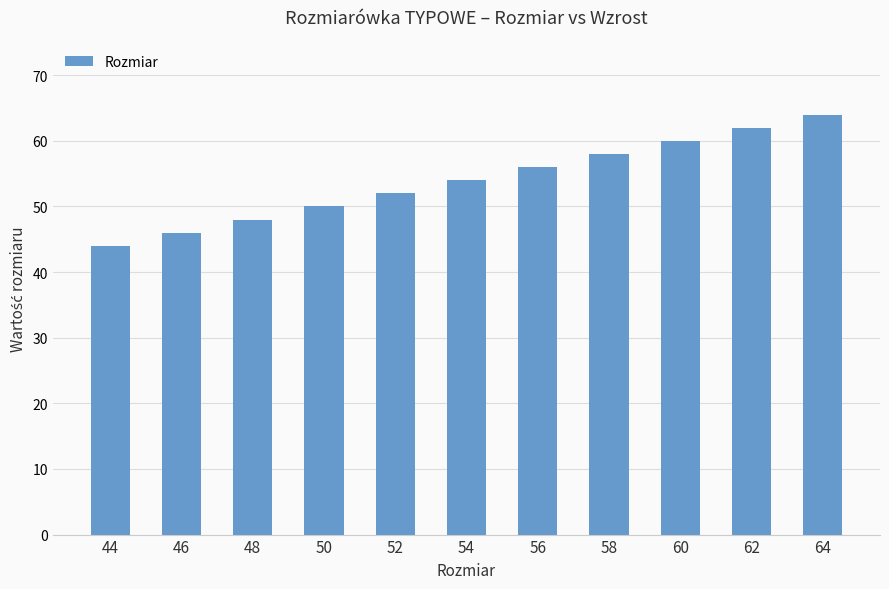

How many bars are there in total?

11